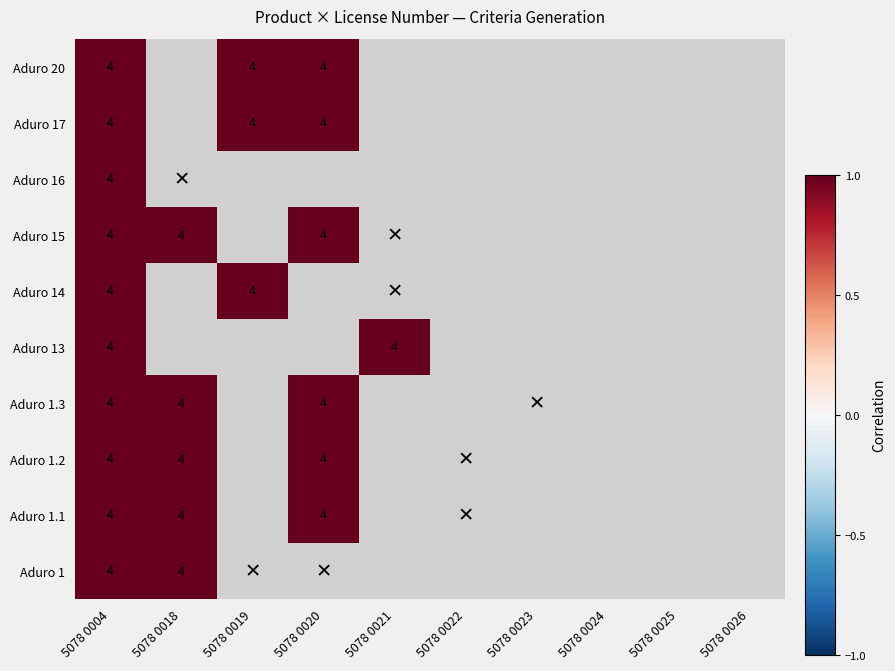

At how many categories does at least one series exceed 0?

5